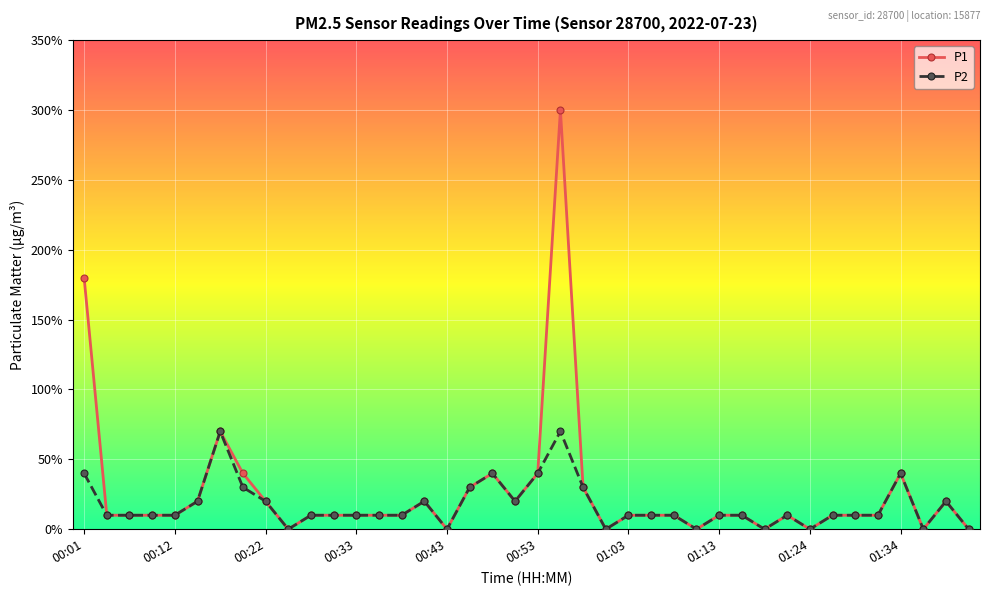

What are all the series names shown in the legend?

P1, P2